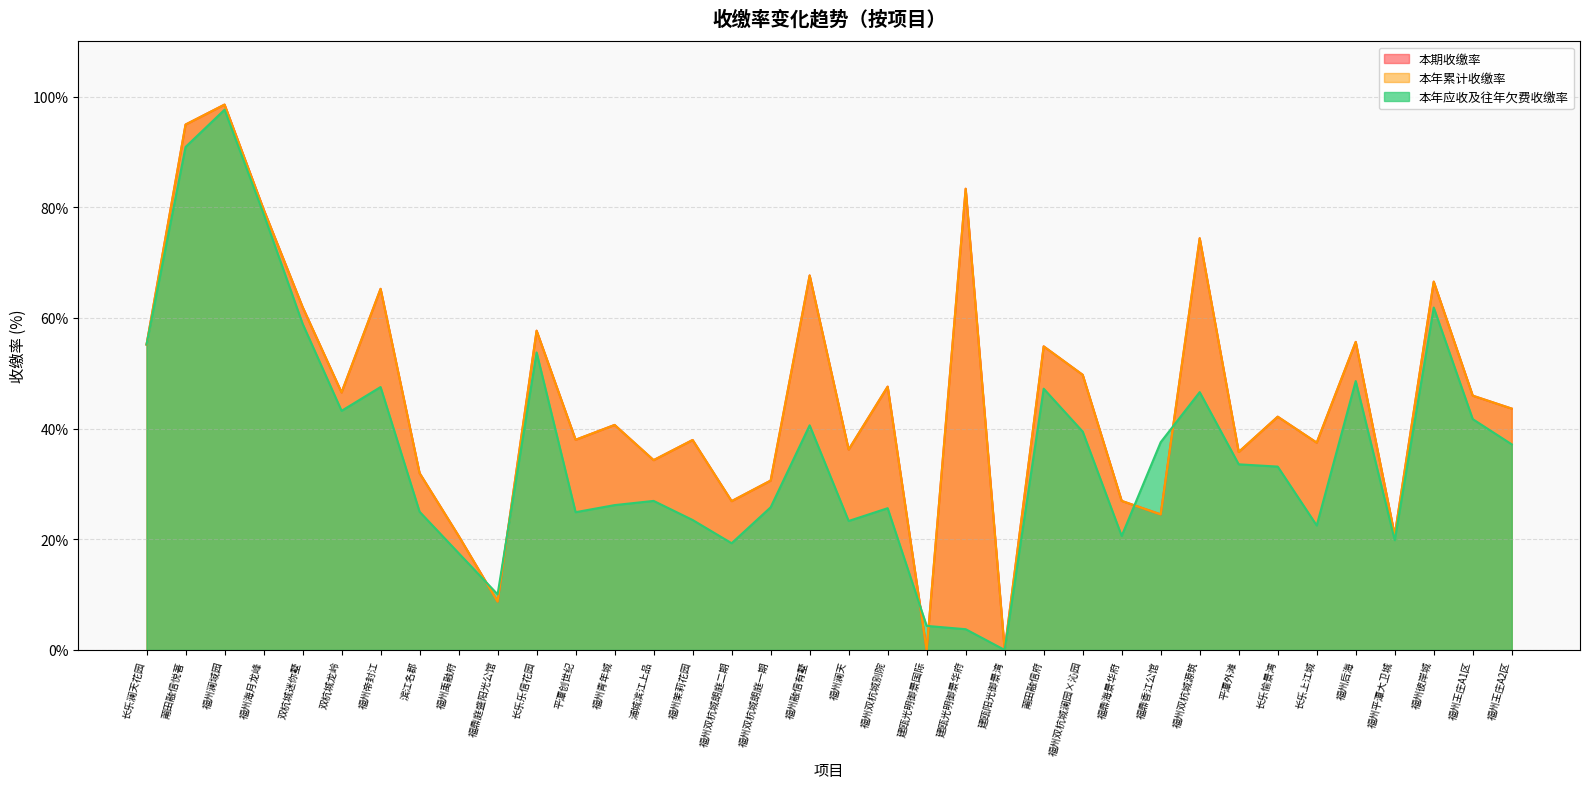

What is the total value across all series at 建瓯光明御景国际?

4.3